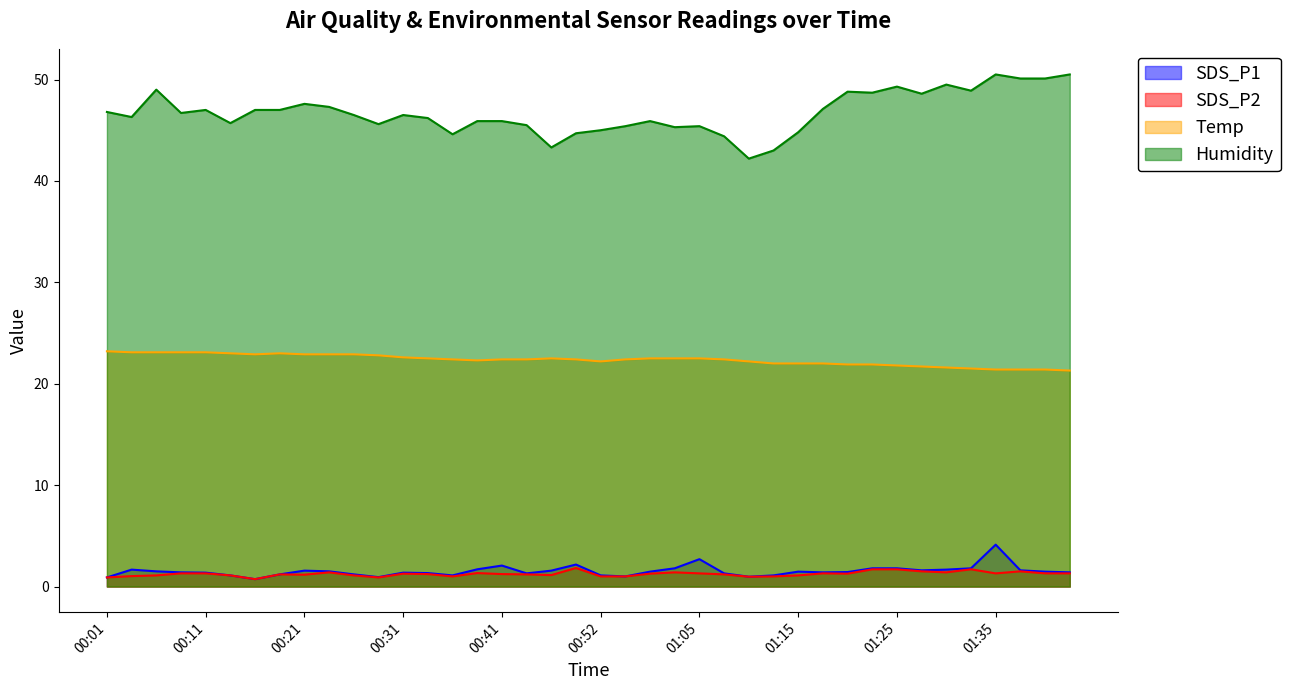

Which series has the largest total across all categories?

Humidity